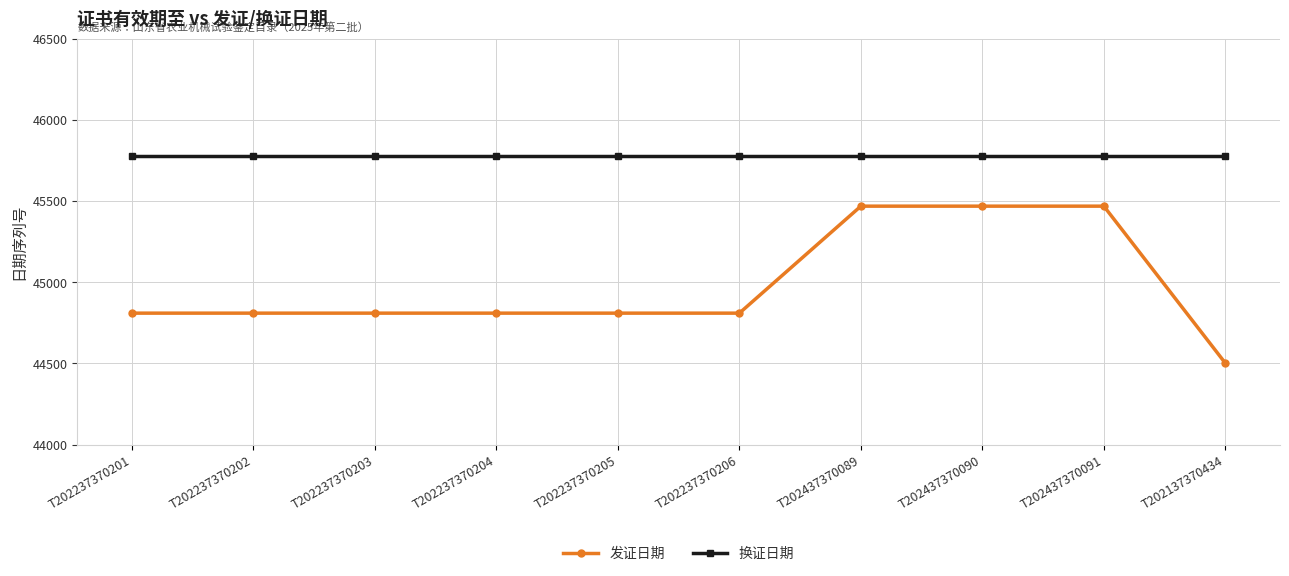

Reading right to left, what are all the values shown in this chart?

发证日期: 44502	45469	45469	45469	44810	44810	44810	44810	44810	44810
换证日期: 45775	45775	45775	45775	45775	45775	45775	45775	45775	45775